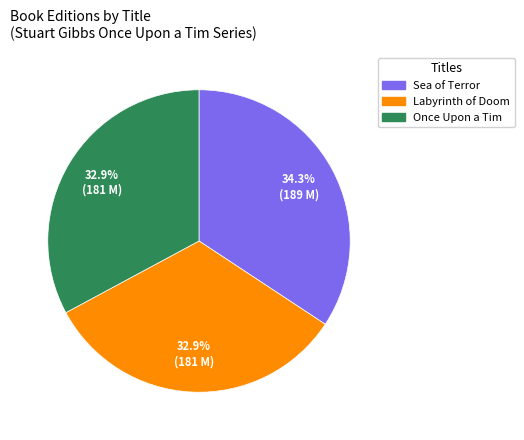

Which category has the biggest portion of the pie?

Sea of Terror